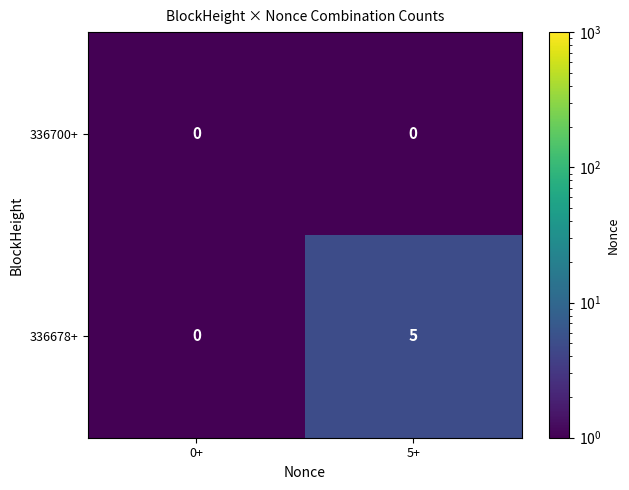

At which label is 336678+ closest to 2?

0+